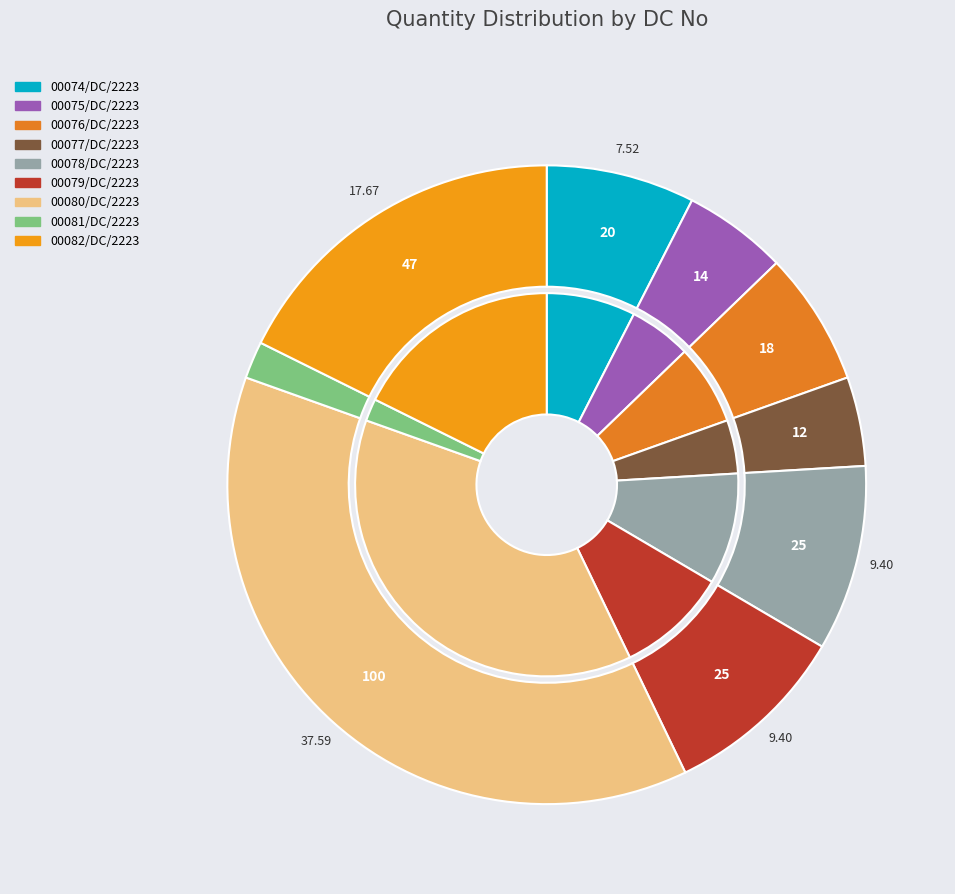

What is the ratio of the value at 00077/DC/2223 to the value at 00078/DC/2223?

0.5